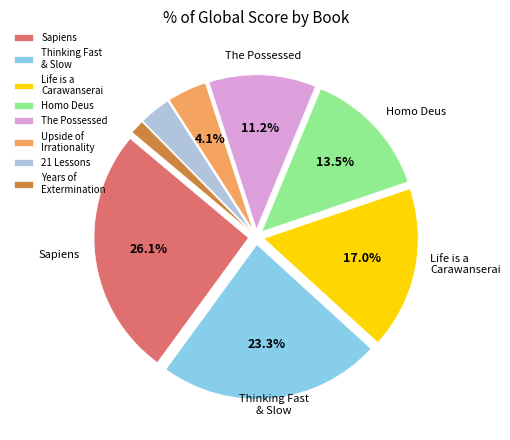

How many segments does this pie chart have?

8